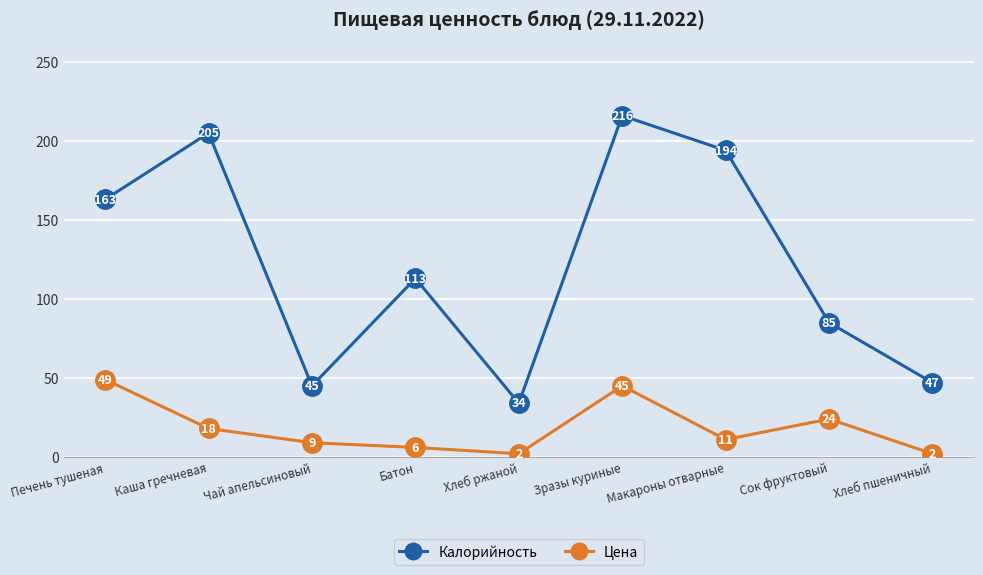

List the series in order of their overall mean, lowest first.

Цена, Калорийность